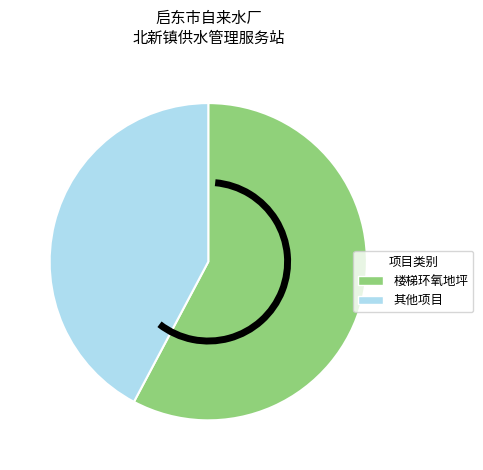

Does any single category account for the majority?

Yes